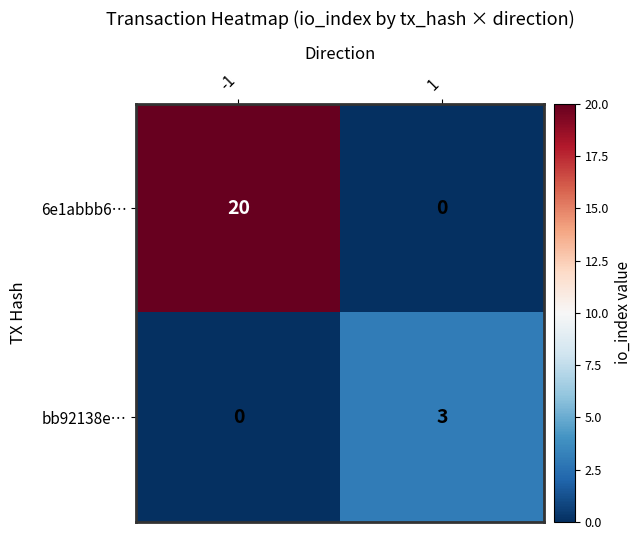

Reading left to right, extract all data points from this chart.

6e1abbb6…: -1=20	1=0
bb92138e…: -1=0	1=3